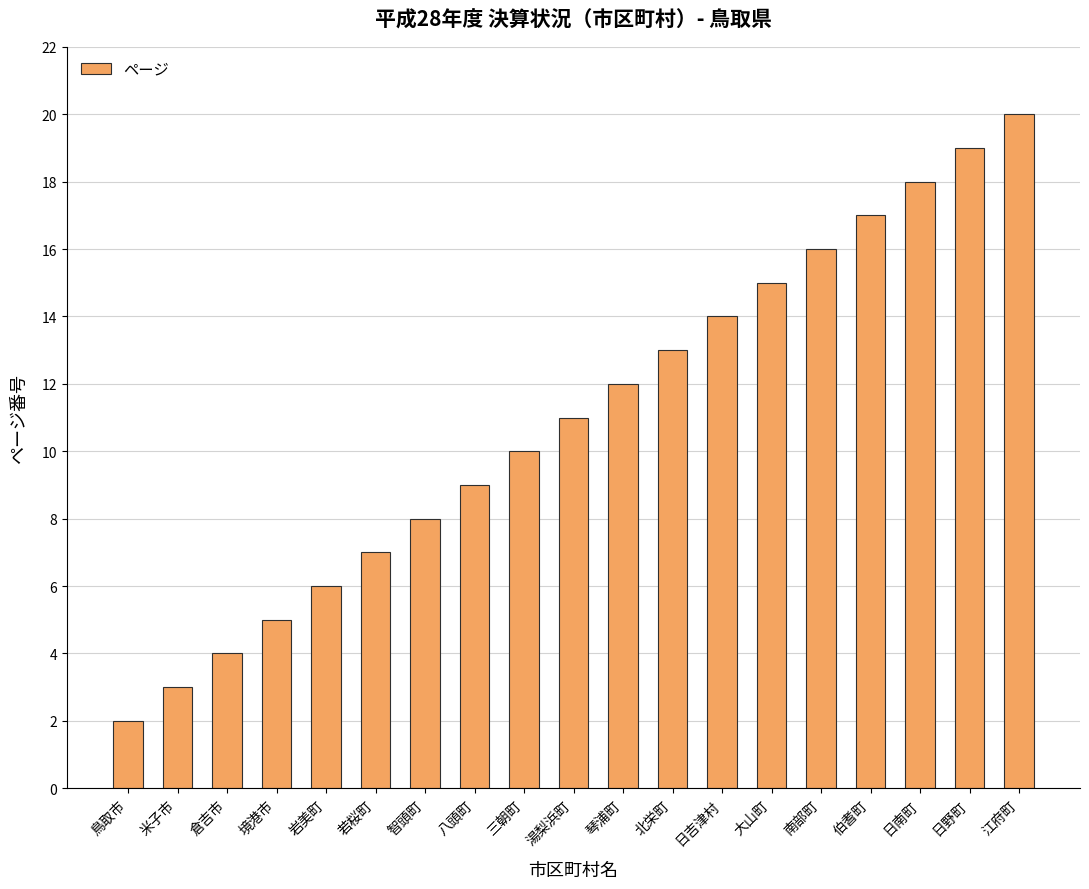

How many distinct data groups are displayed?

1